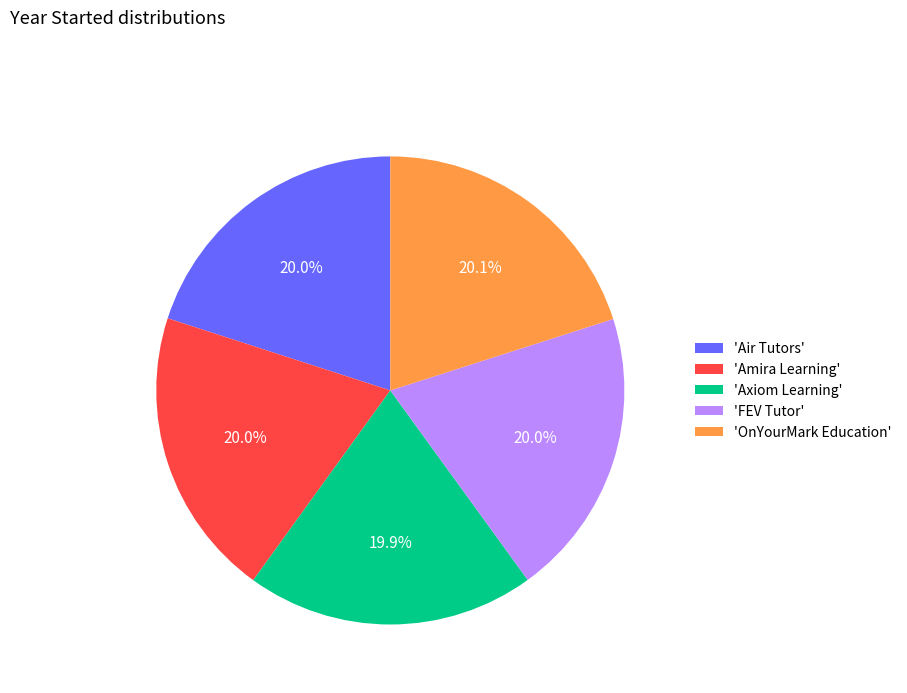

What is the ratio of the value at 'Amira Learning' to the value at 'Air Tutors'?

1.0